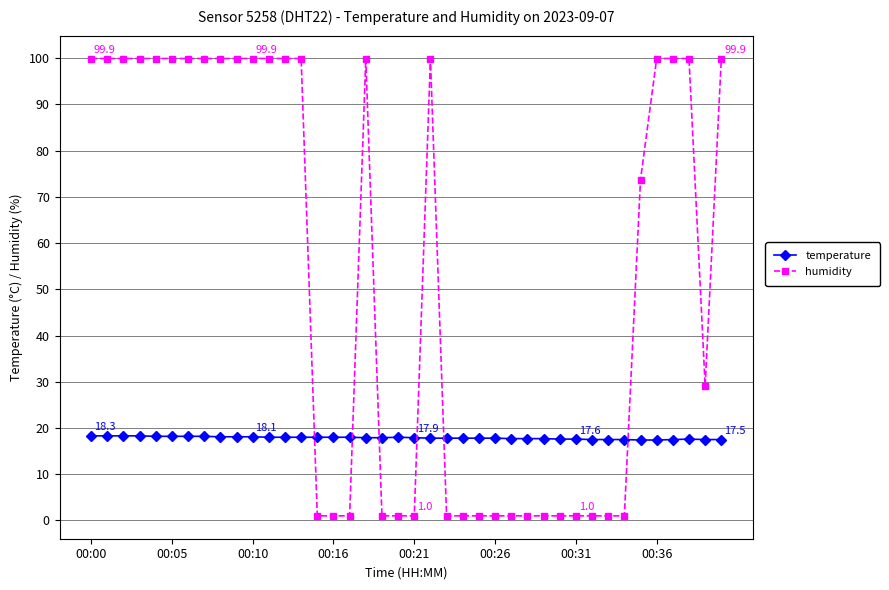

List the series in order of their overall mean, lowest first.

temperature, humidity